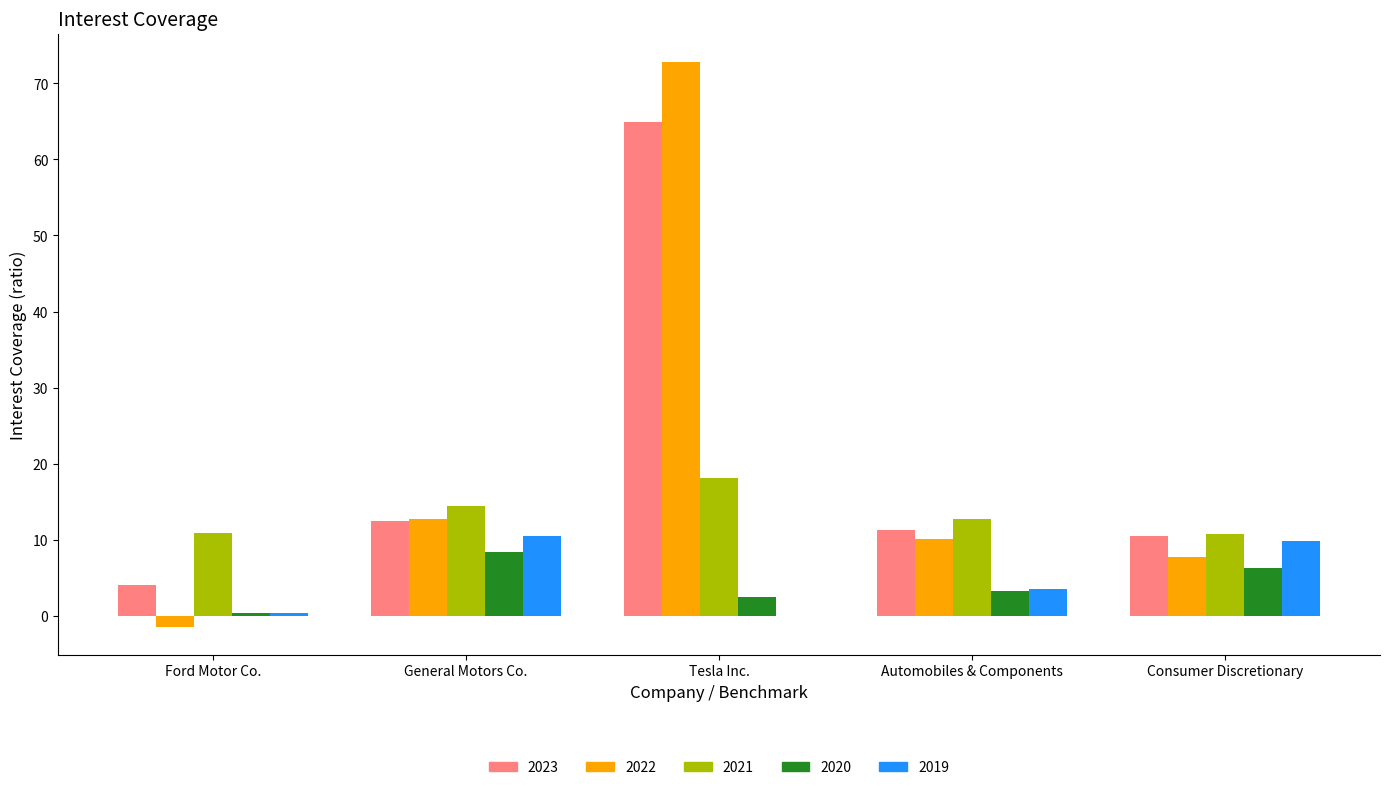

Is it true that 2021 equals 19.0 at Consumer Discretionary?

False